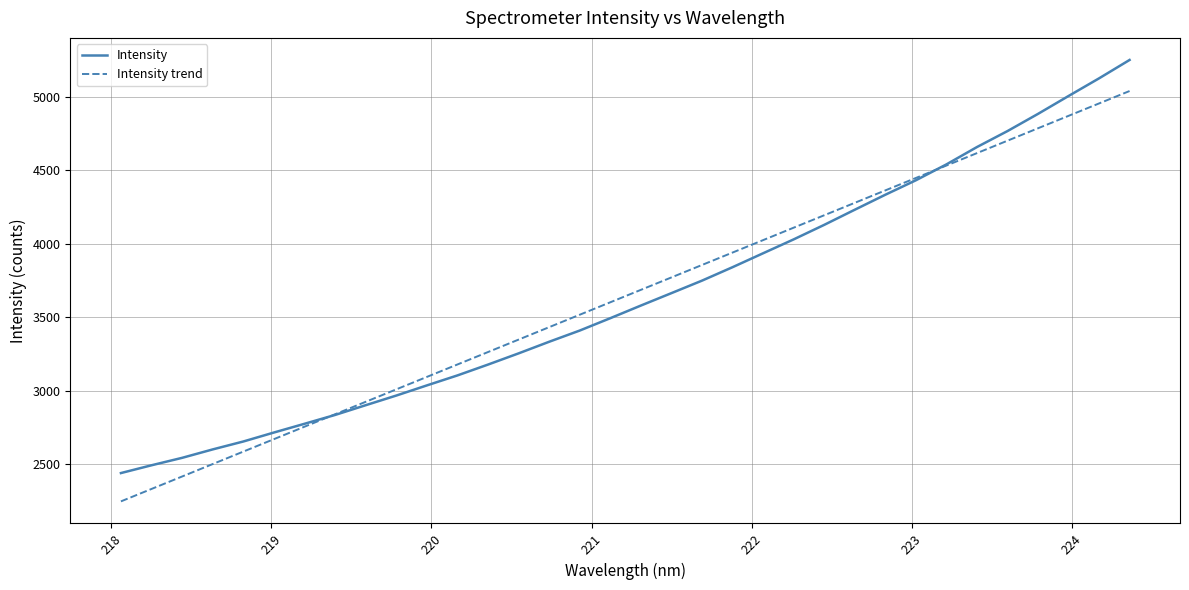

Rank the series by their maximum value, from lowest to highest.

Intensity trend, Intensity